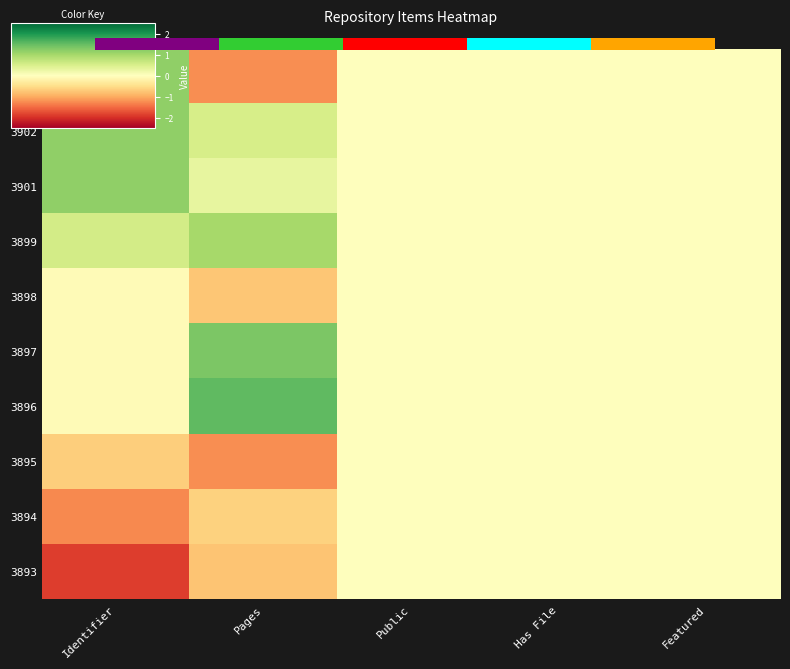

What is the maximum value shown in the chart?

1.5